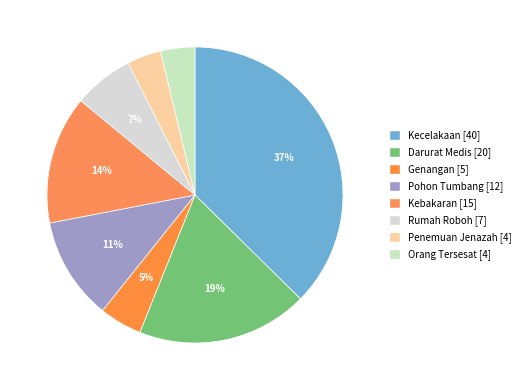

Is it true that Penemuan Jenazah is 1% of the pie?

False